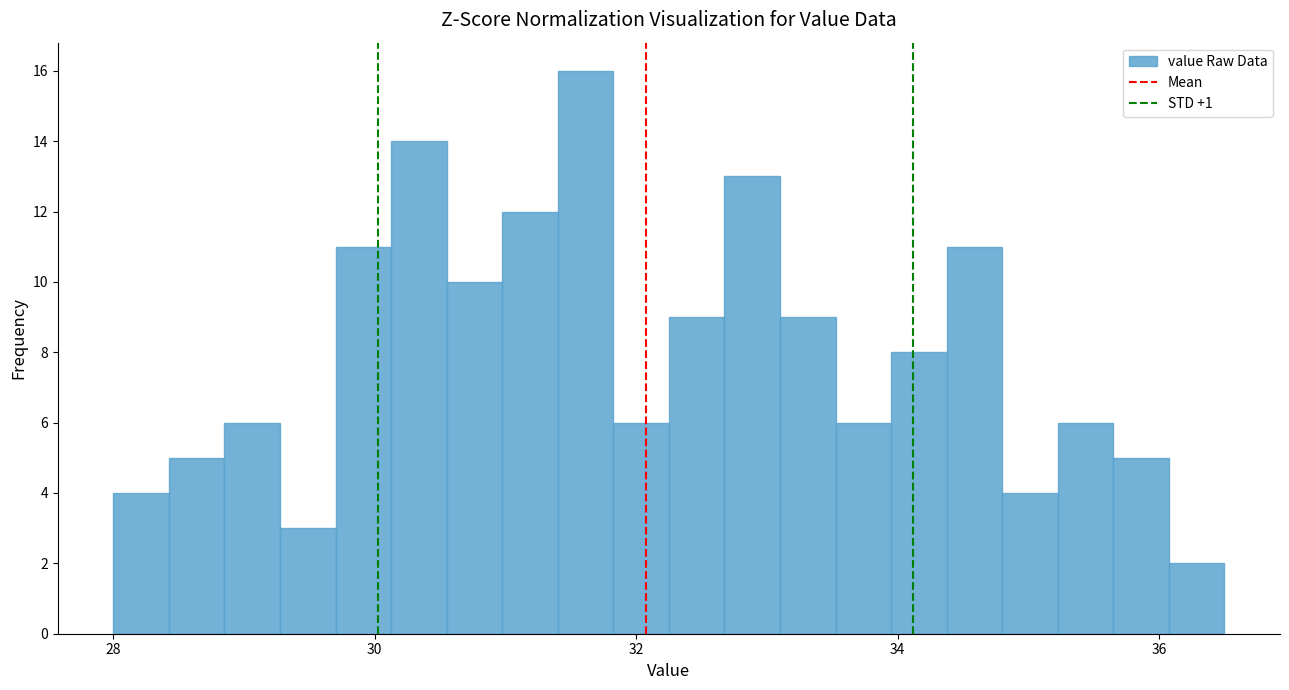

Read against the x-axis, roughly where is the centre of the tallest bar?

31.6